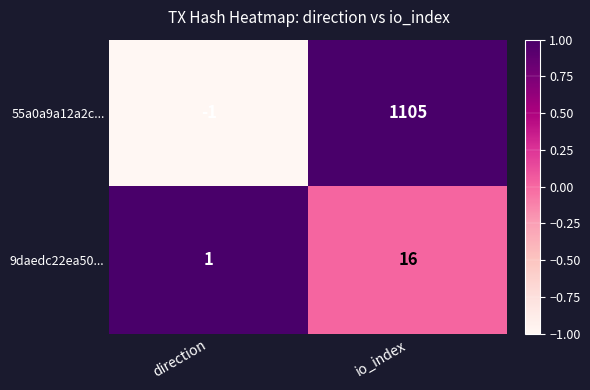

Reading left to right, list all the values displayed in this chart.

55a0a9a12a2c...: direction=-1	io_index=1105
9daedc22ea50...: direction=1	io_index=16